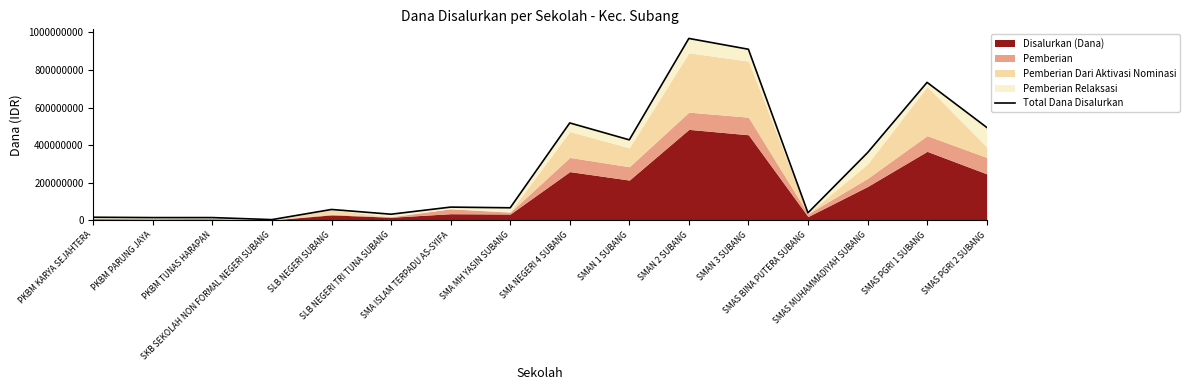

Where does the data first go above 70200000?

SMA NEGERI 4 SUBANG